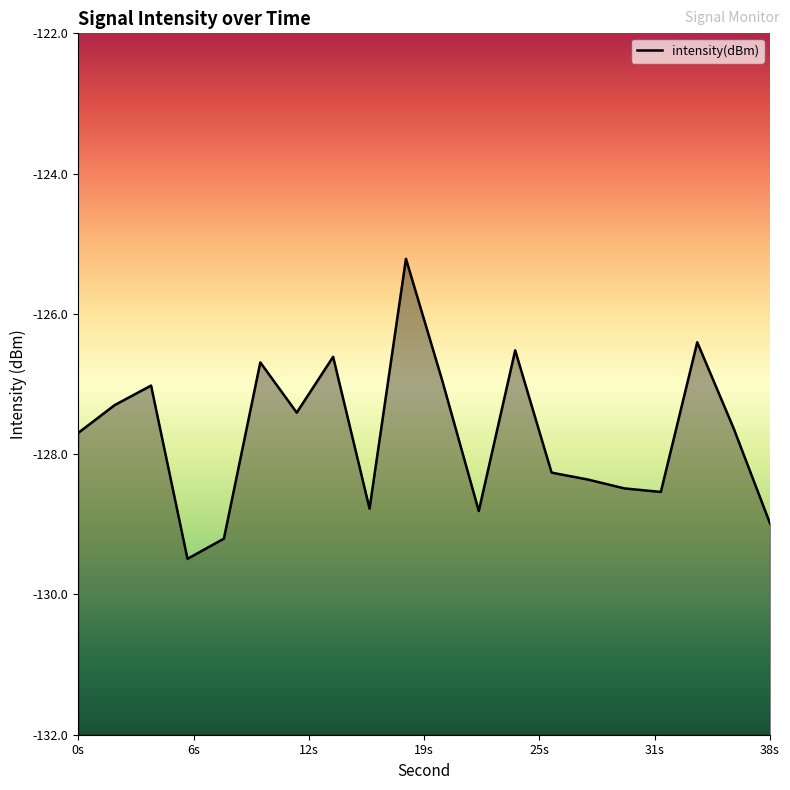

How many interior local peaks (higher than both neighbors) does the data have?

6